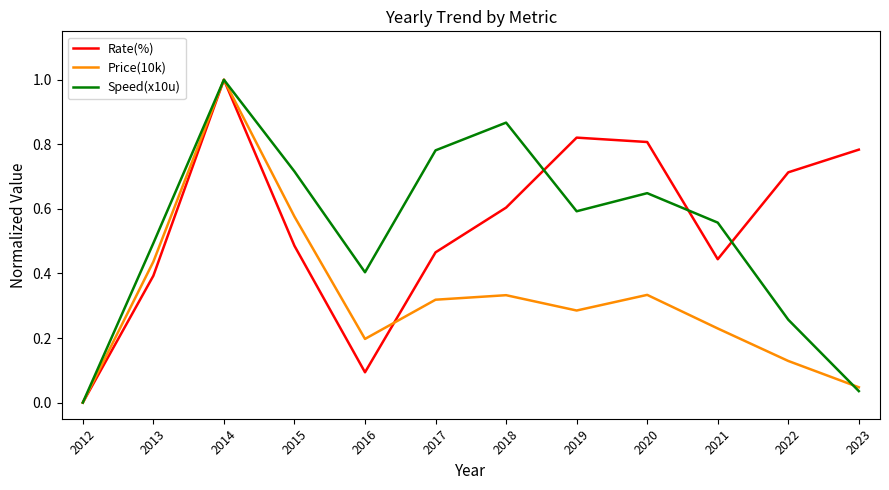

What is the sum of all Price(10k) values?

3.9